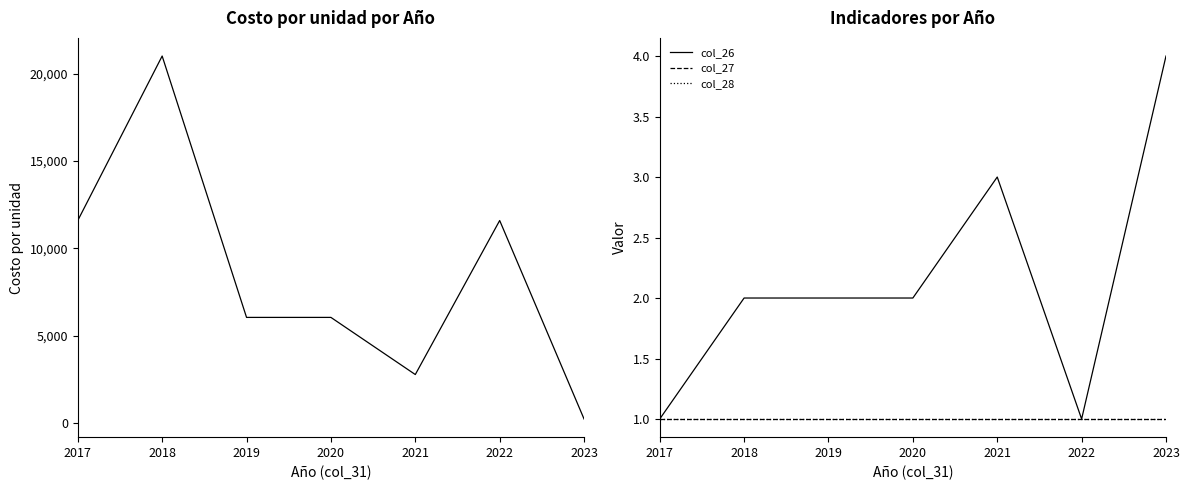

What is the difference between the second highest and second lowest values in the col_26 series?

2